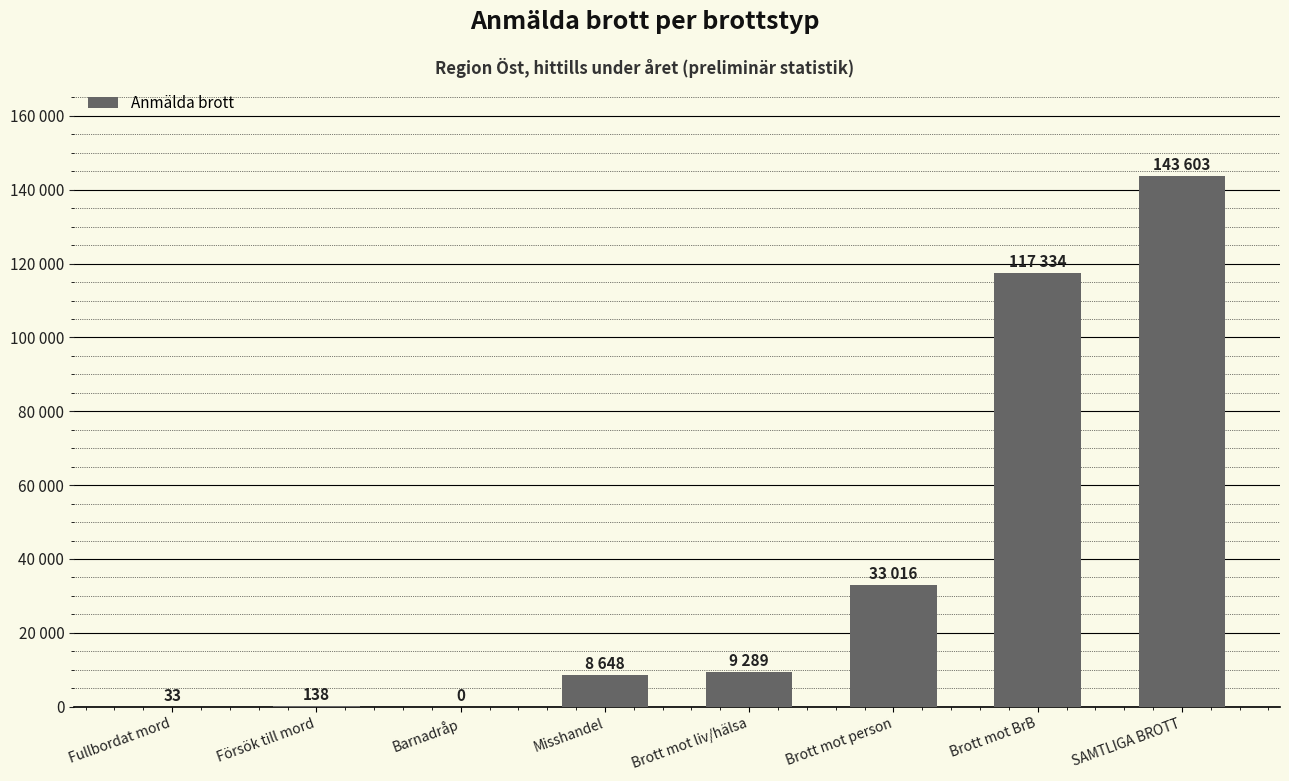

Which category has the highest value across all series?

SAMTLIGA BROTT